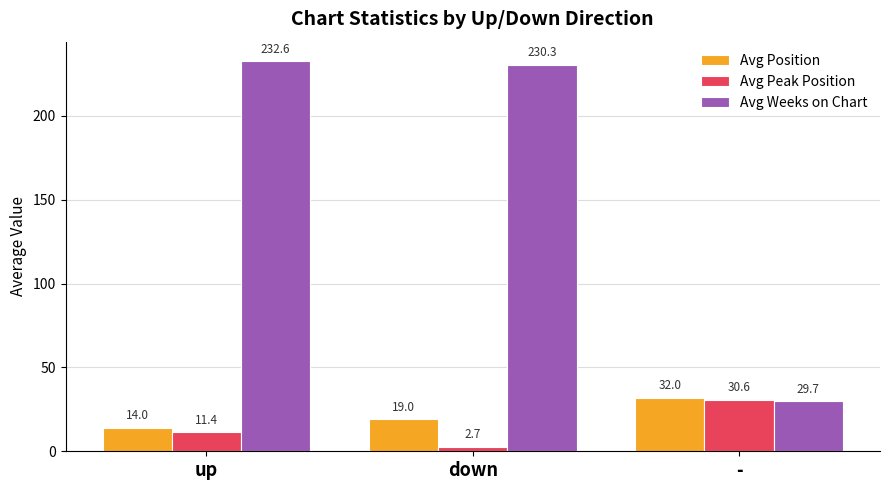

What is the difference between the highest and lowest values at up?

221.2